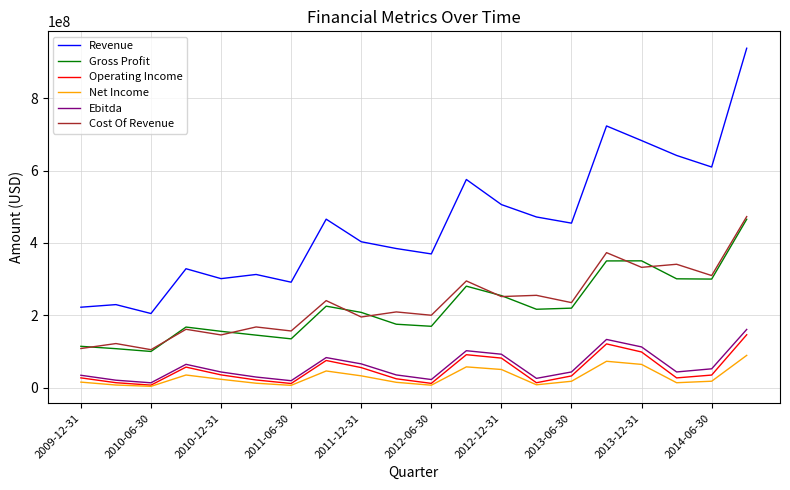

True or false: Cost Of Revenue and Revenue intersect in this chart.

False